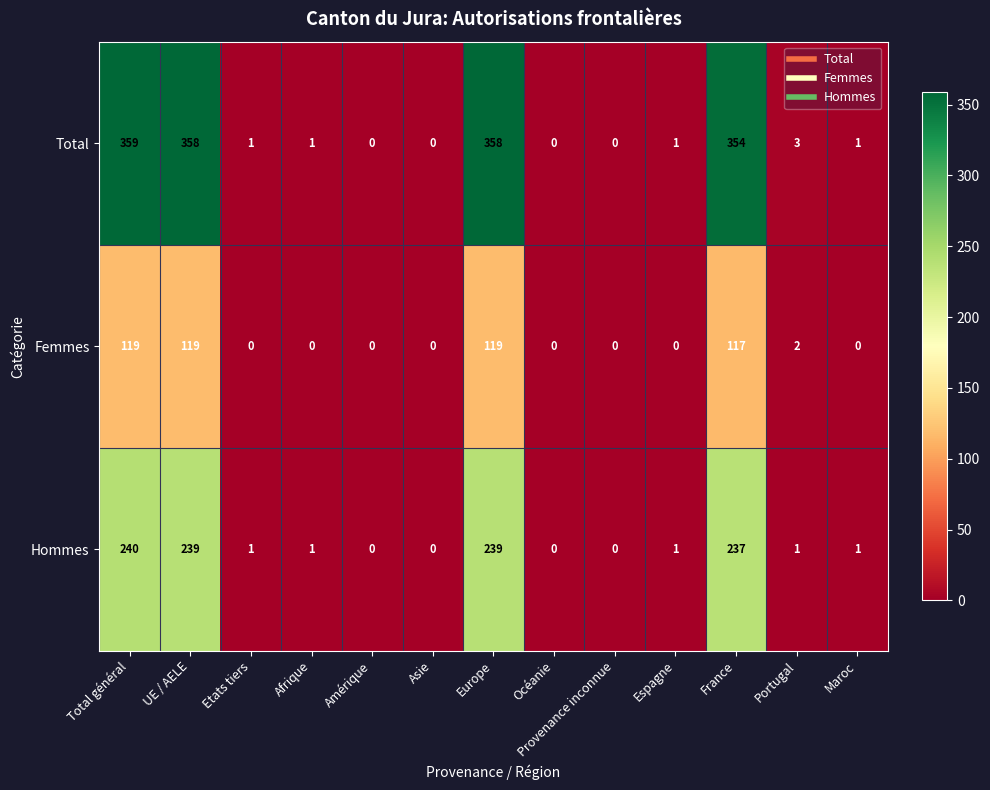

Which category has the highest value across all series?

Total général